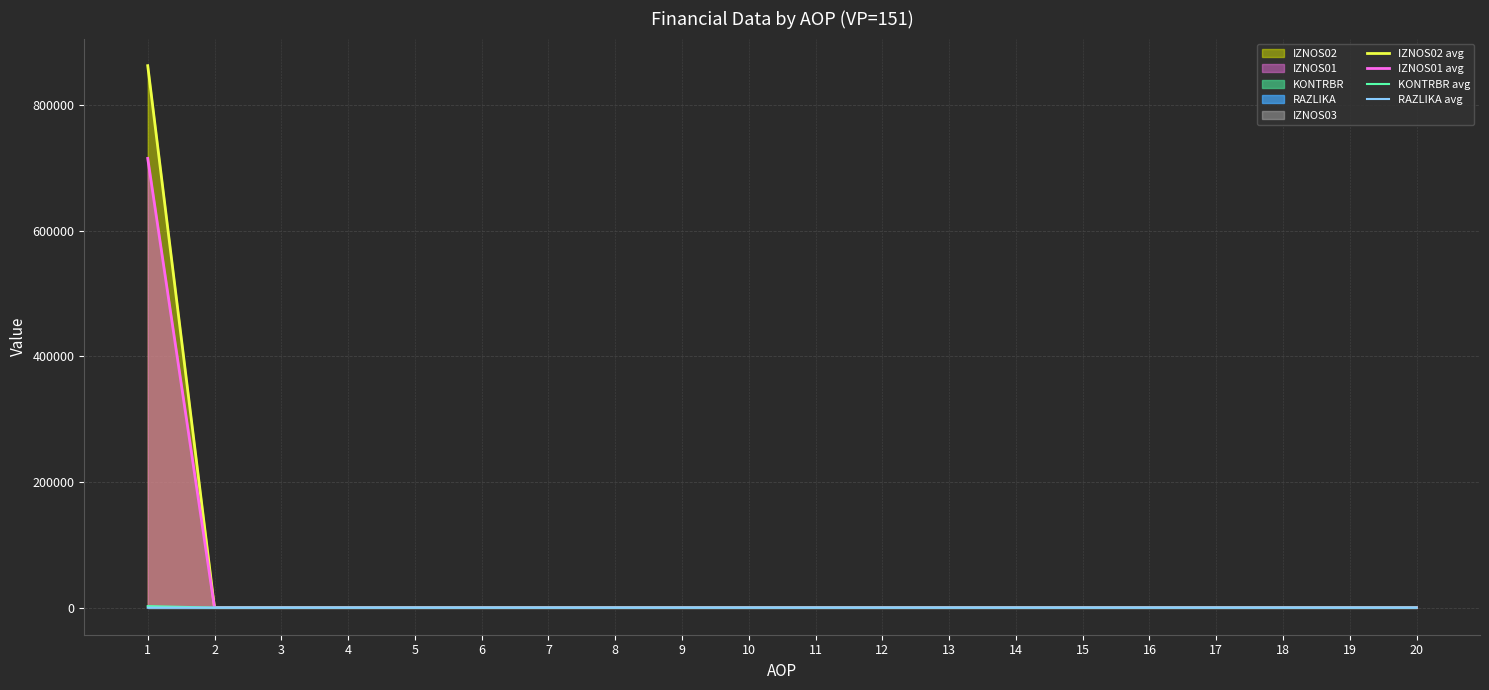

At which label does IZNOS01 avg reach its peak?

1